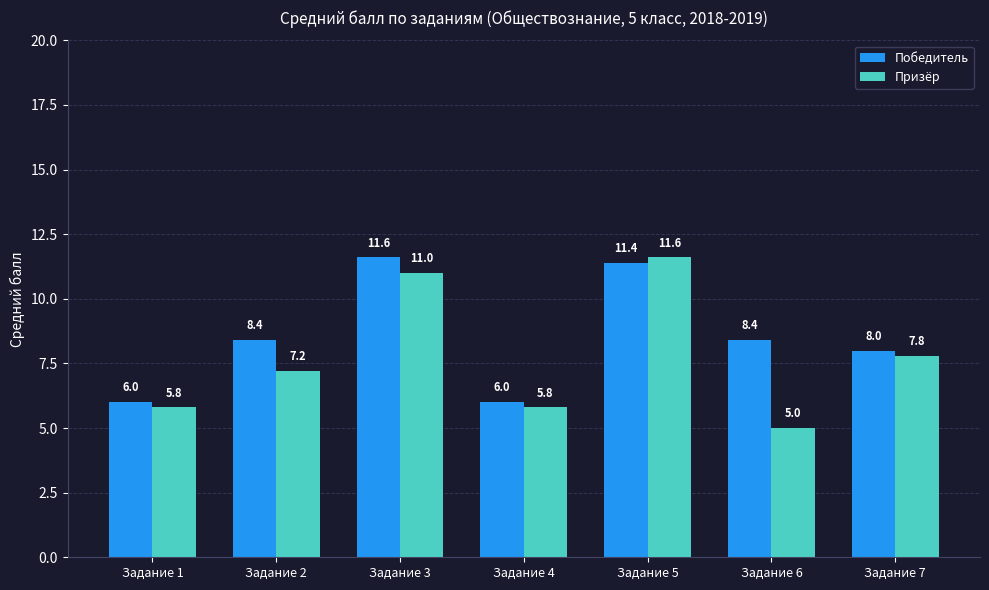

How many values in the Призёр series are below 7?

3